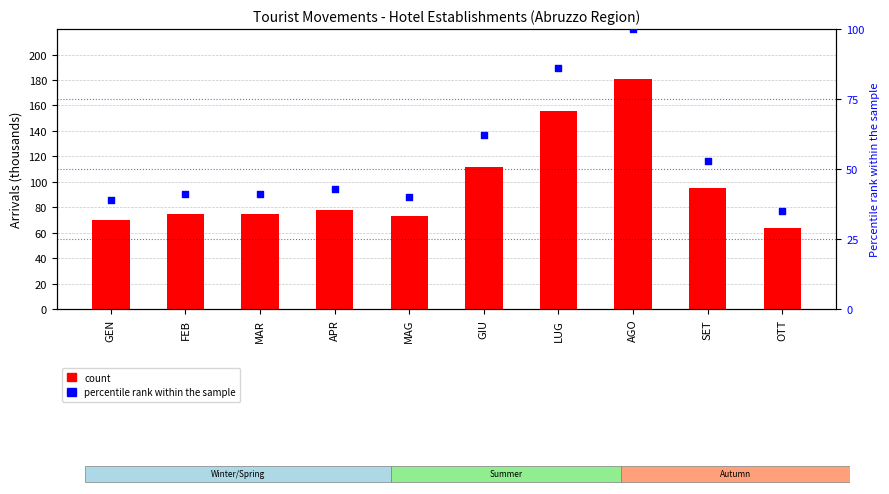

Which series has the largest total across all categories?

count